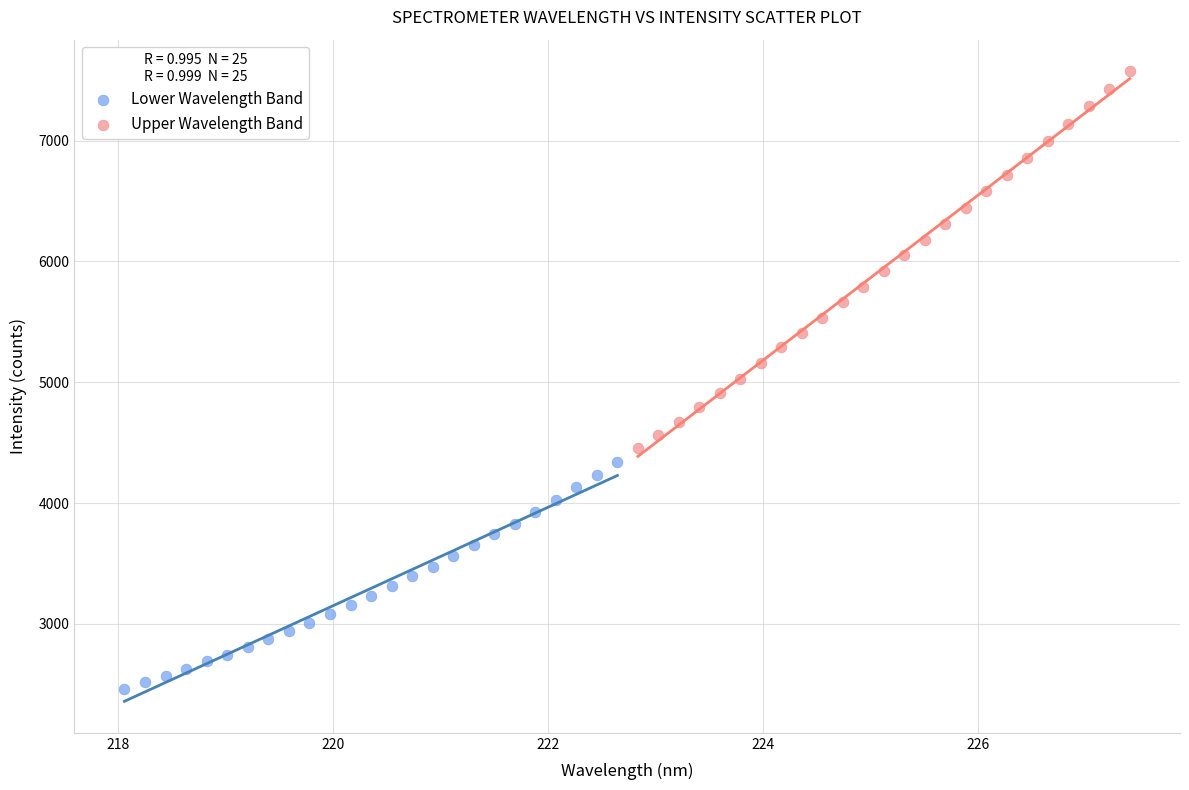

Which series contains the highest Y value?

Upper Wavelength Band